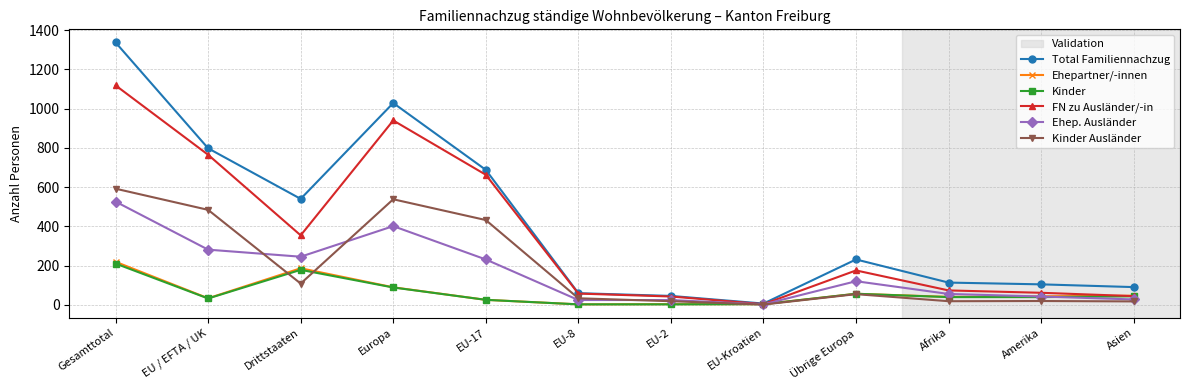

What is the greatest value displayed?

1338